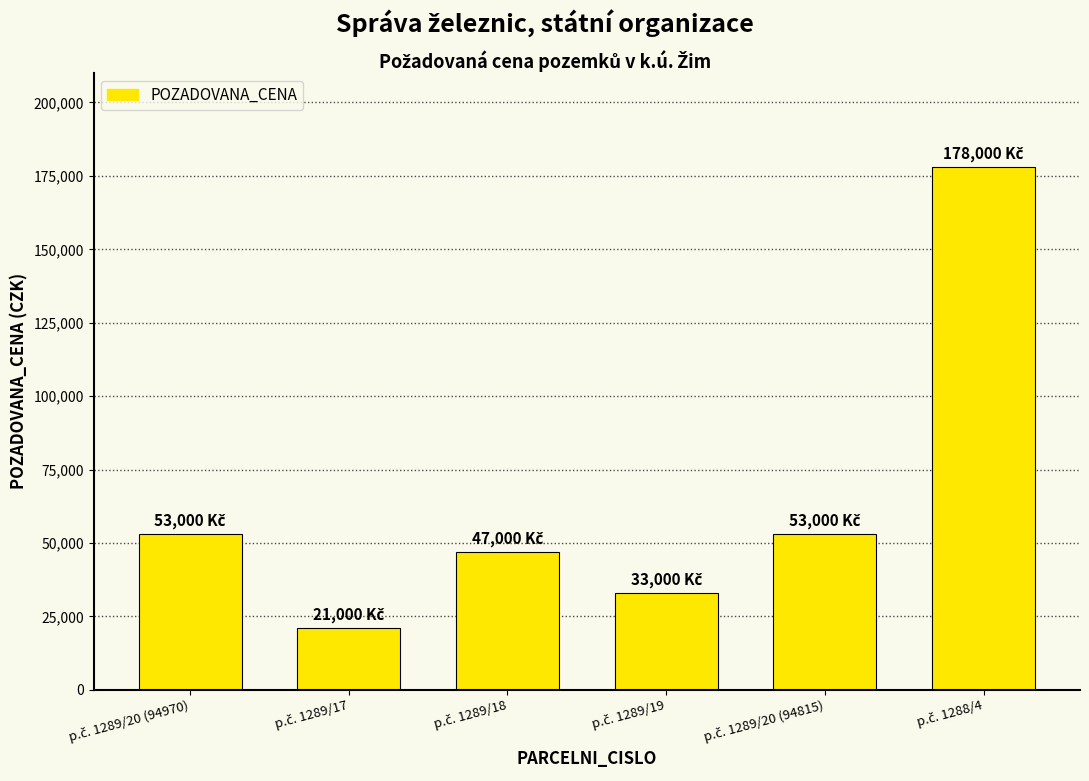

What is the average value?

64167